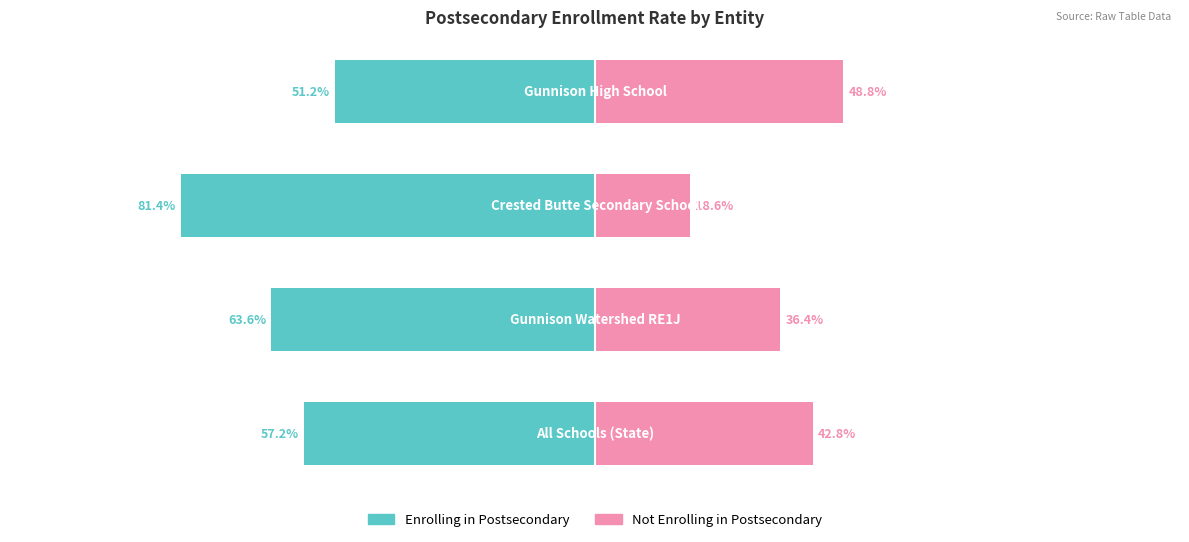

Which series has the widest spread of values?

Not Enrolling in Postsecondary